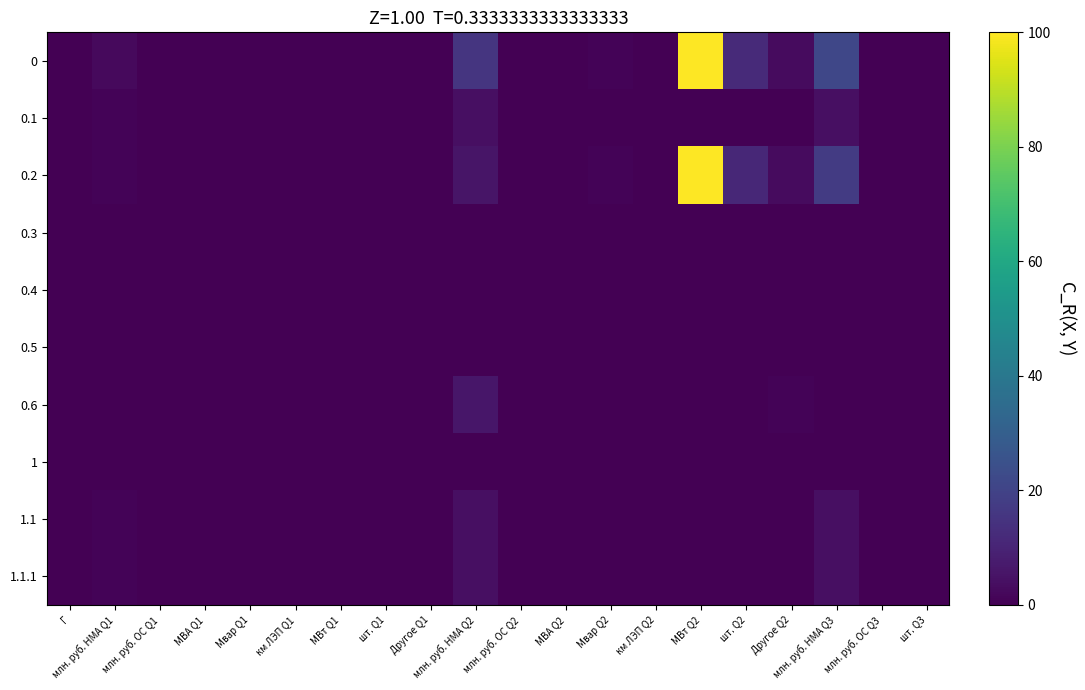

Rank the series by their maximum value, from lowest to highest.

0.3, 0.4, 0.5, 1, 0.1, 1.1, 1.1.1, 0.6, 0, 0.2